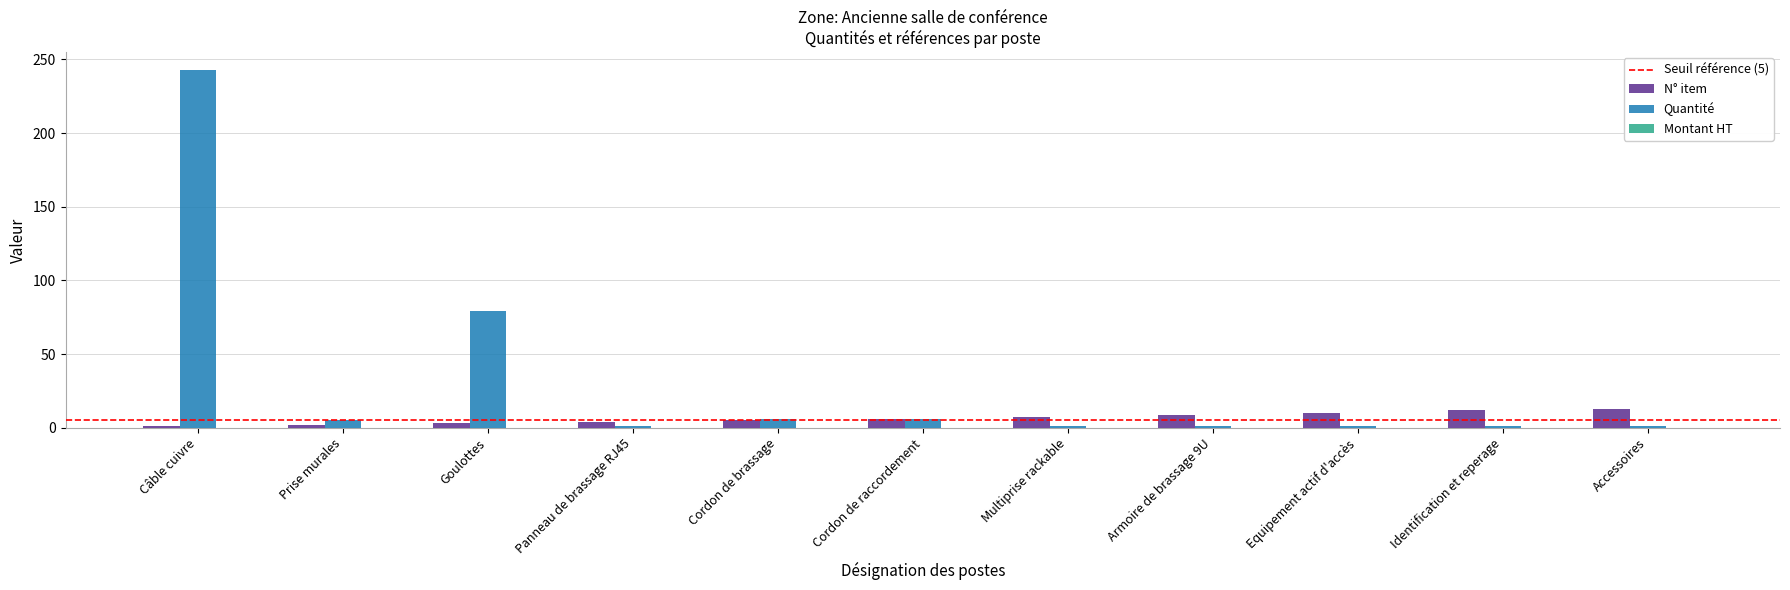

What is the label of the 2nd bar from the right?

Identification et reperage